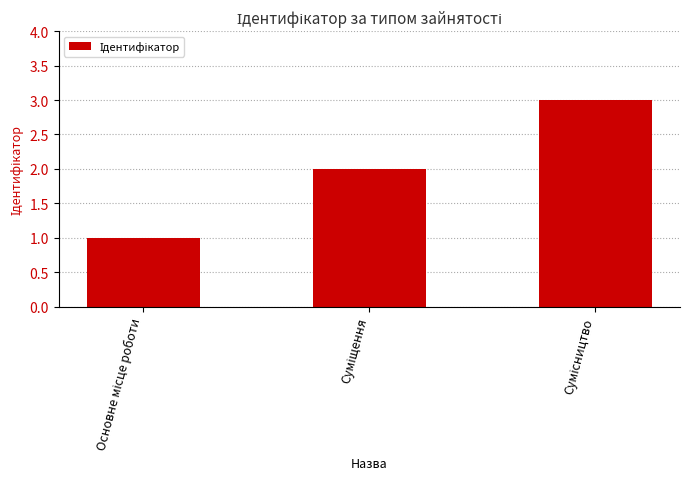

What is the minimum value shown in the chart?

1